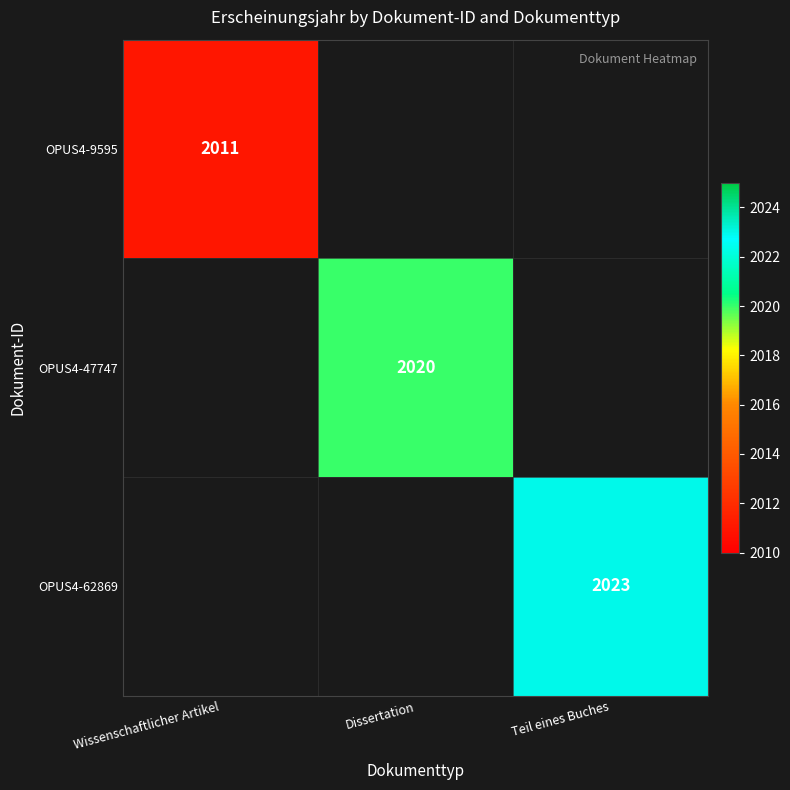

The value of OPUS4-62869 at Teil eines Buches is 2643. True or false?

False